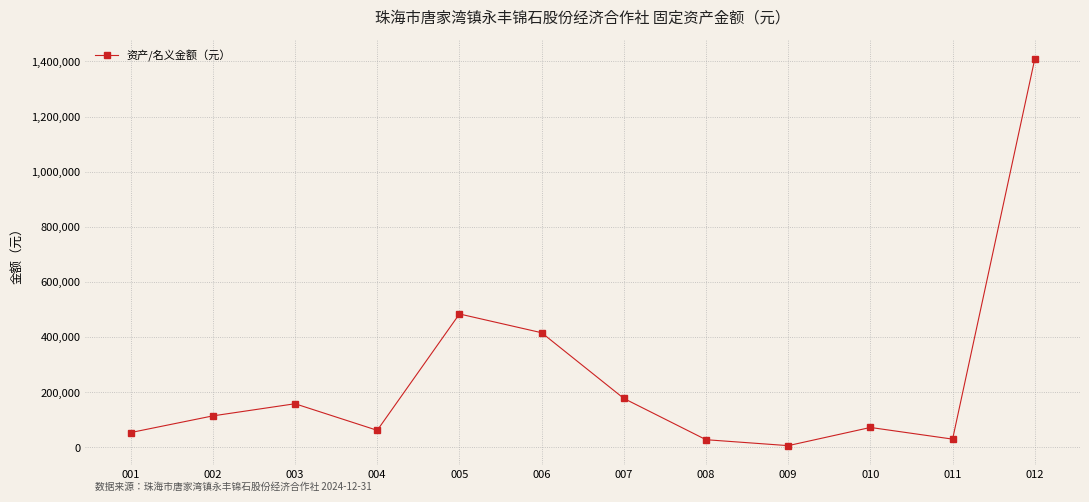

Where is the first local minimum?

004